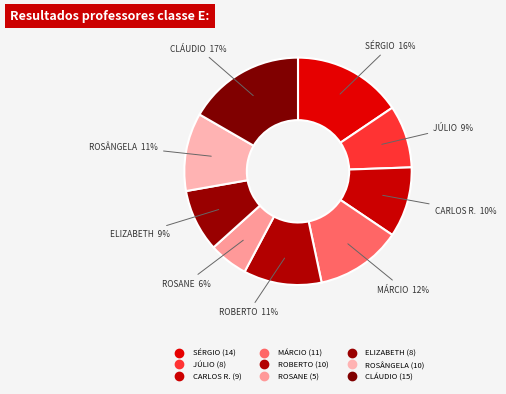

How many slices are in this pie chart?

9